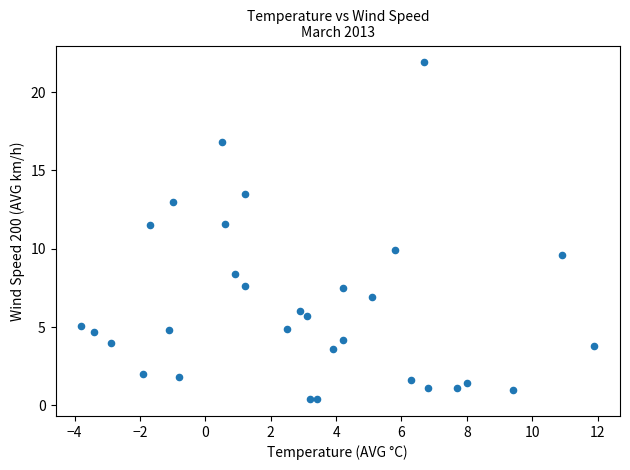

What is the range of X values (max minus min)?

15.7